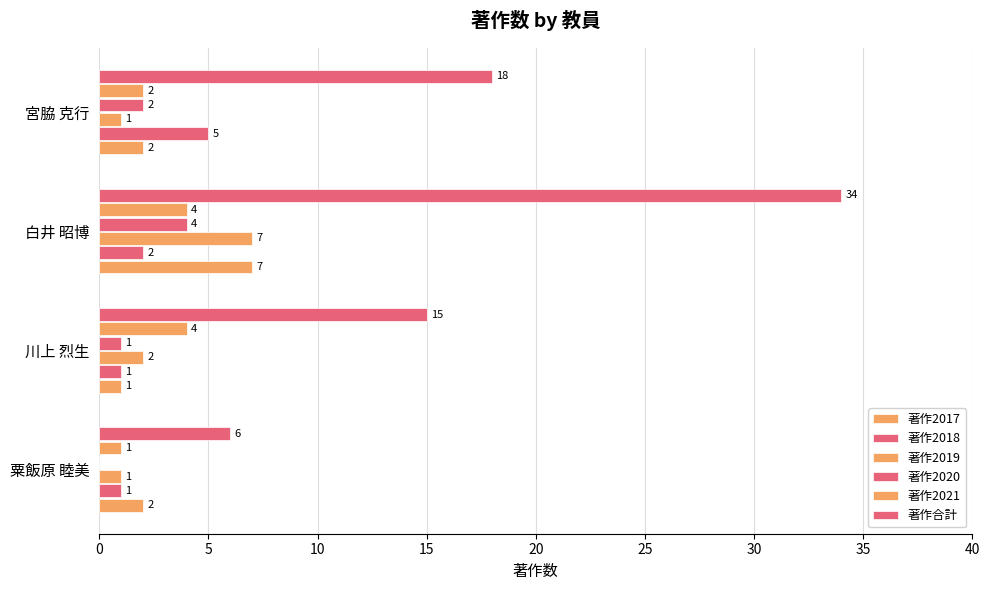

Count the number of data series in this chart.

6